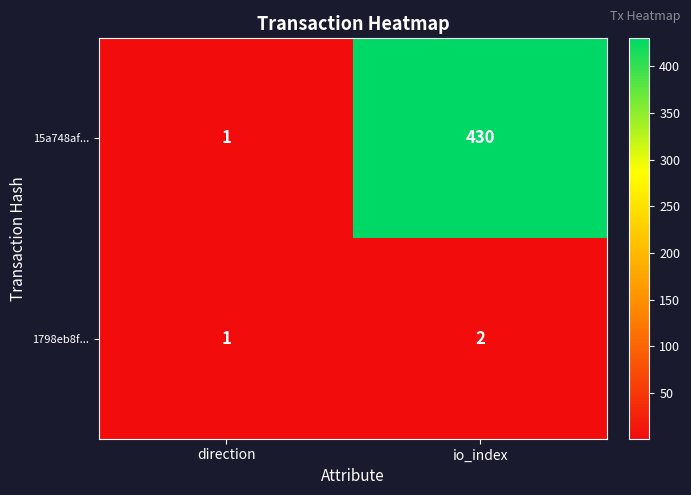

What is the sum of the 1798eb8f... values at direction and io_index?

3